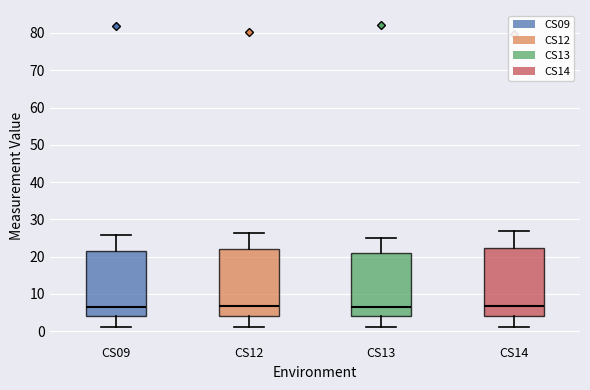

Reading left to right, transcribe this box plot: for each box, give where its median line is, the range the box spans, and where its two whiskers end, as read against the y-axis. The values are not printed on the chart, so give them approximately, as read against the axis.

CS09: median 7, box 4 to 21, whiskers 1 to 26
CS12: median 7, box 4 to 22, whiskers 1 to 26
CS13: median 6, box 4 to 21, whiskers 1 to 25
CS14: median 7, box 4 to 22, whiskers 1 to 27